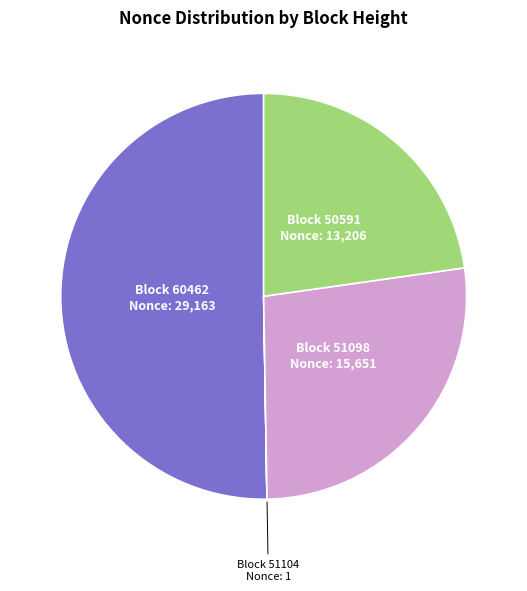

Which category accounts for the majority?

Block 60462 Nonce: 29,163